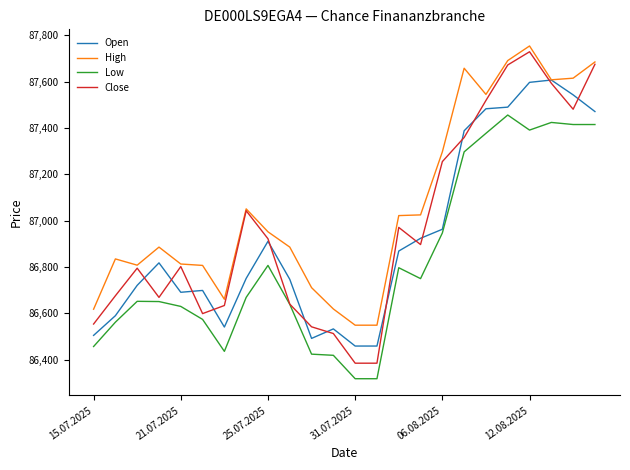

How many lines are shown in the chart?

4